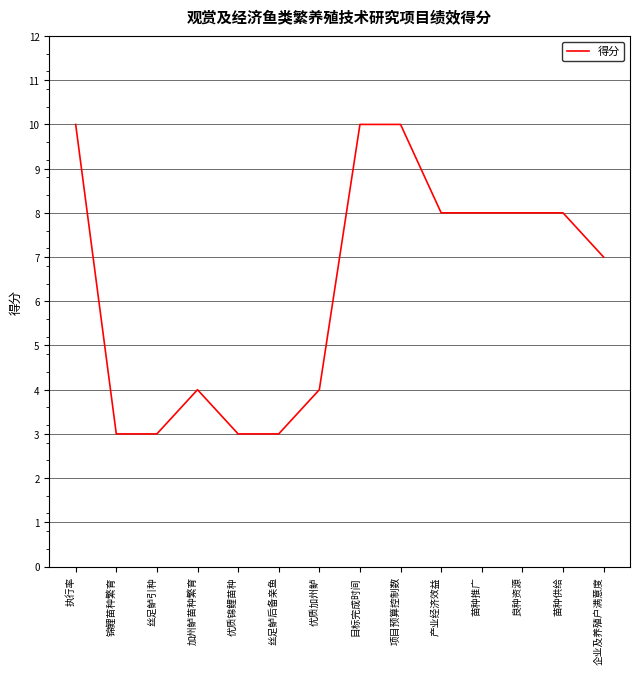

The value at 企业及养殖户满意度 is 7. True or false?

True